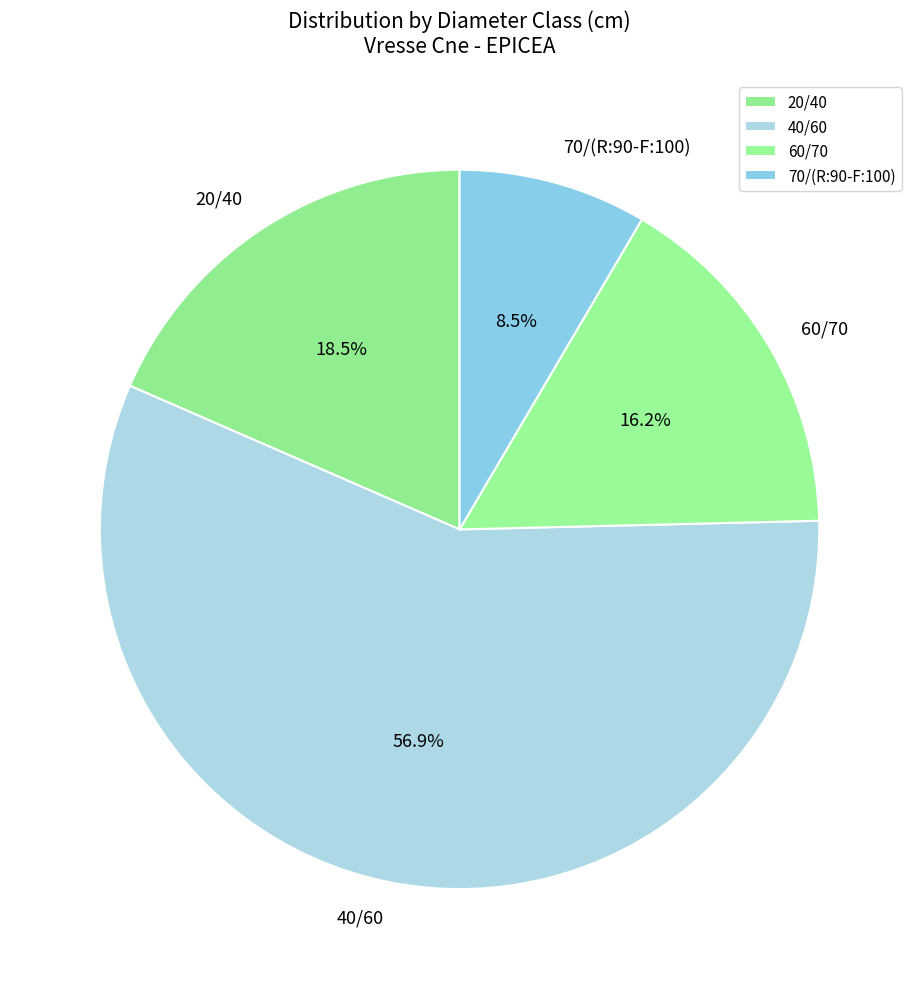

Does 20/40 represent more than half of the total?

No